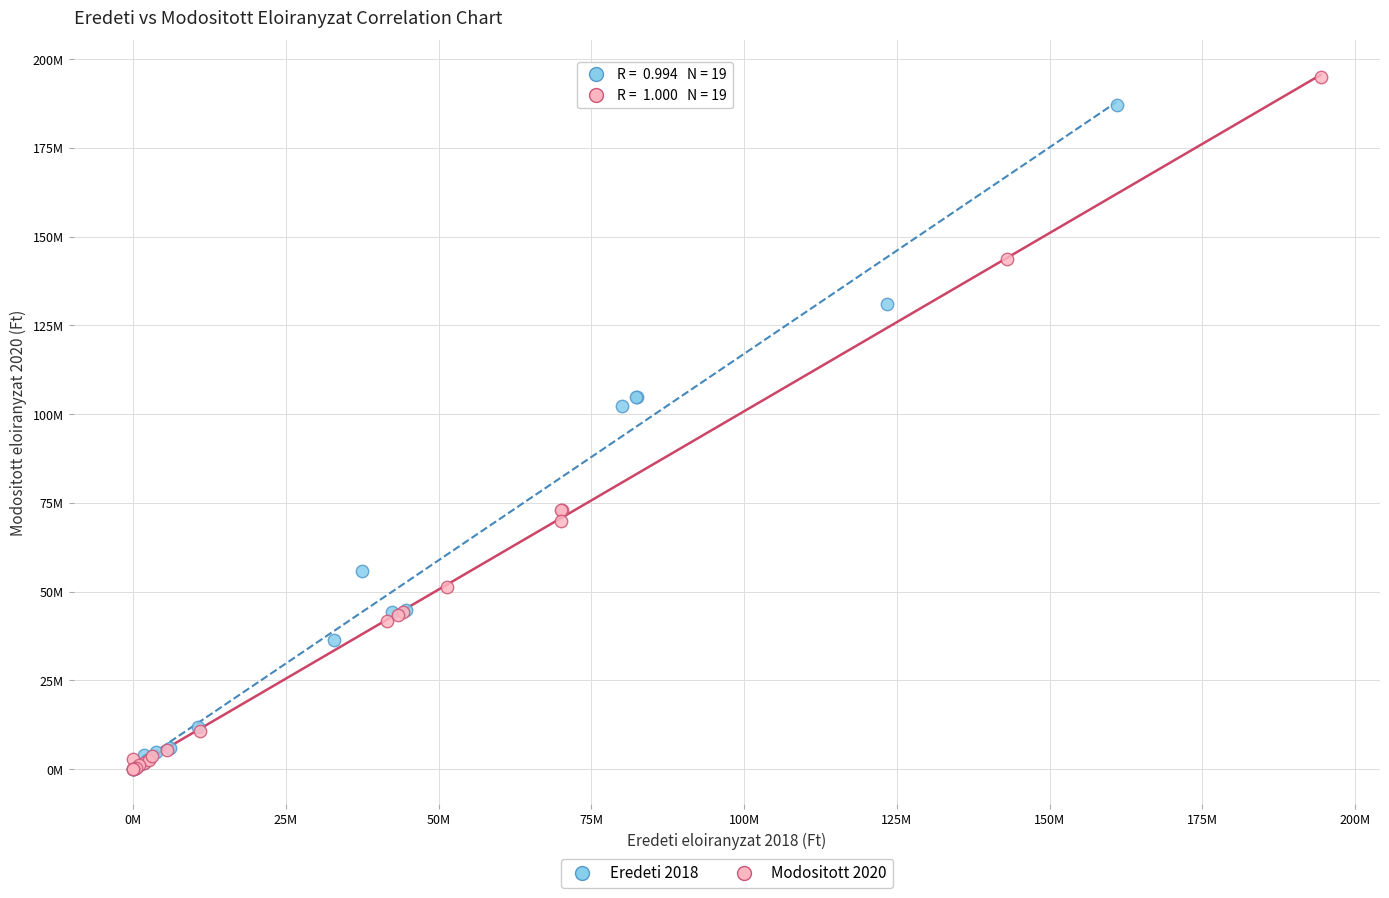

What are all the series names shown in the legend?

Eredeti 2018, Modositott 2020